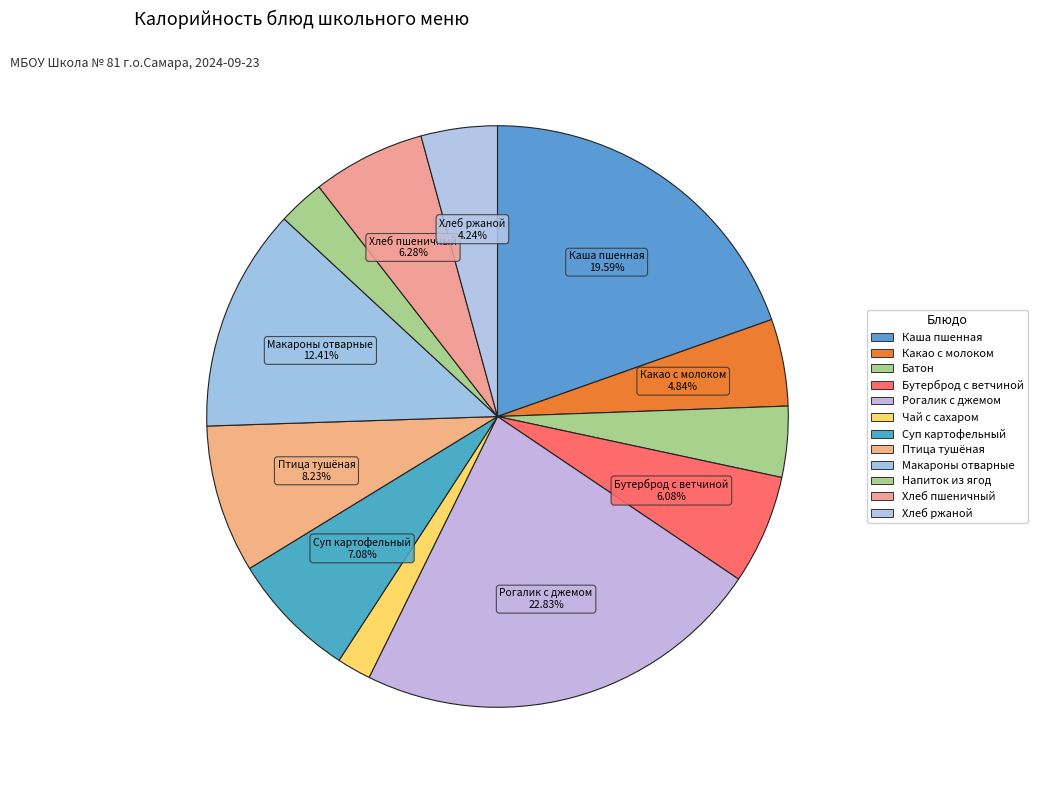

Is there a majority slice in this chart?

No